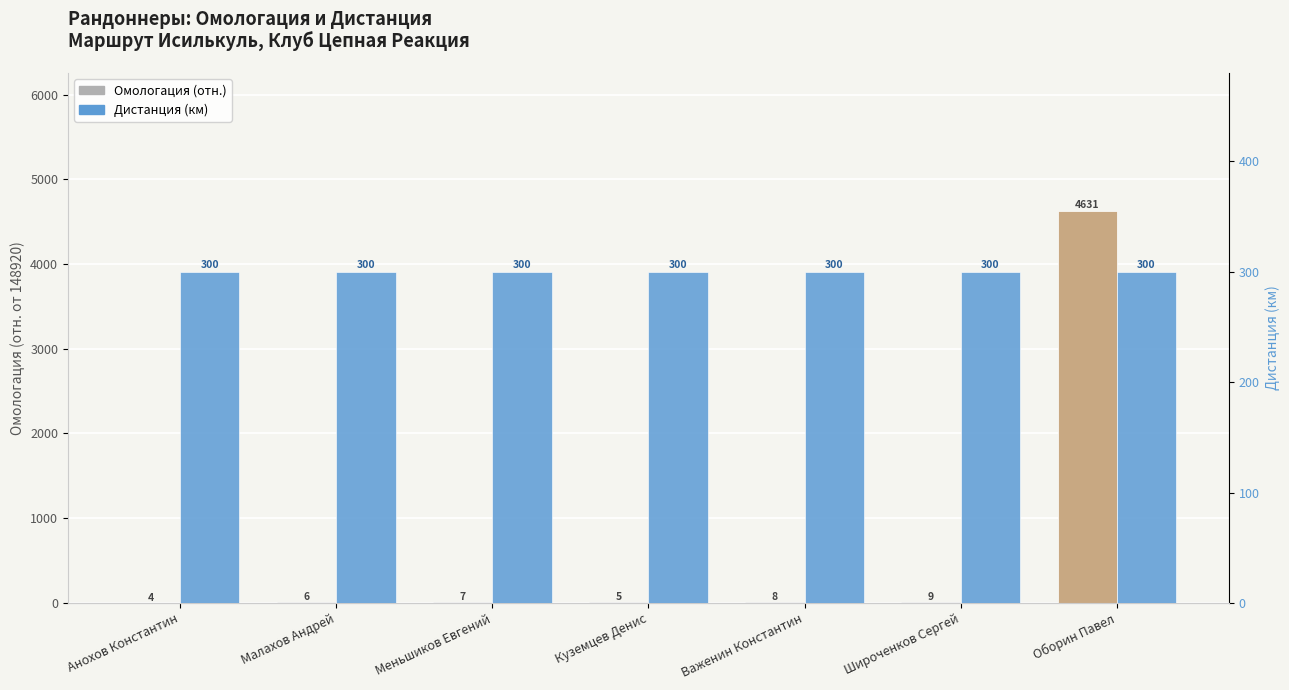

What position from the left is Важенин Константин?

5